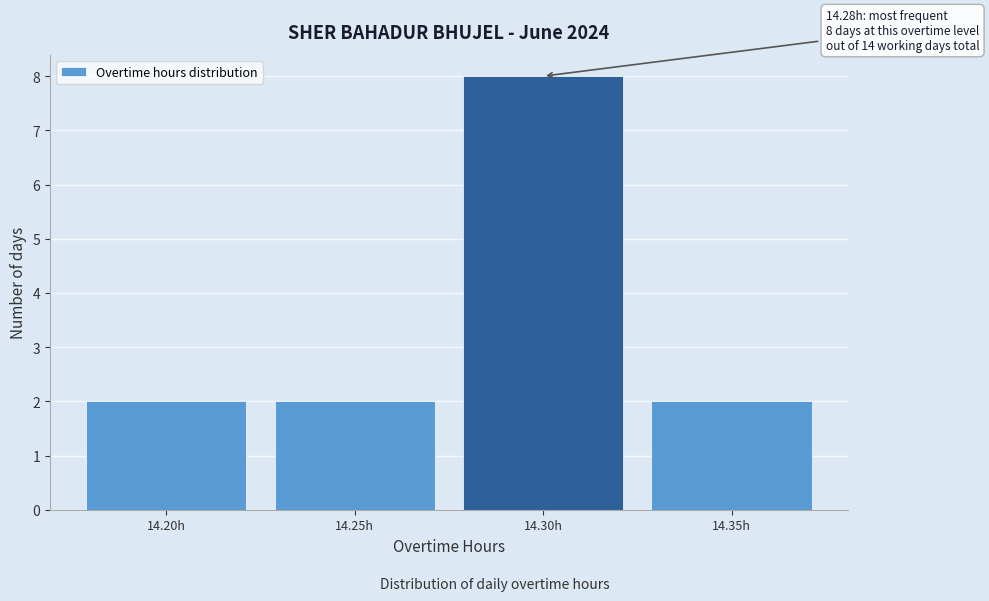

Reading left to right, extract all data points from this chart.

2	2	8	2